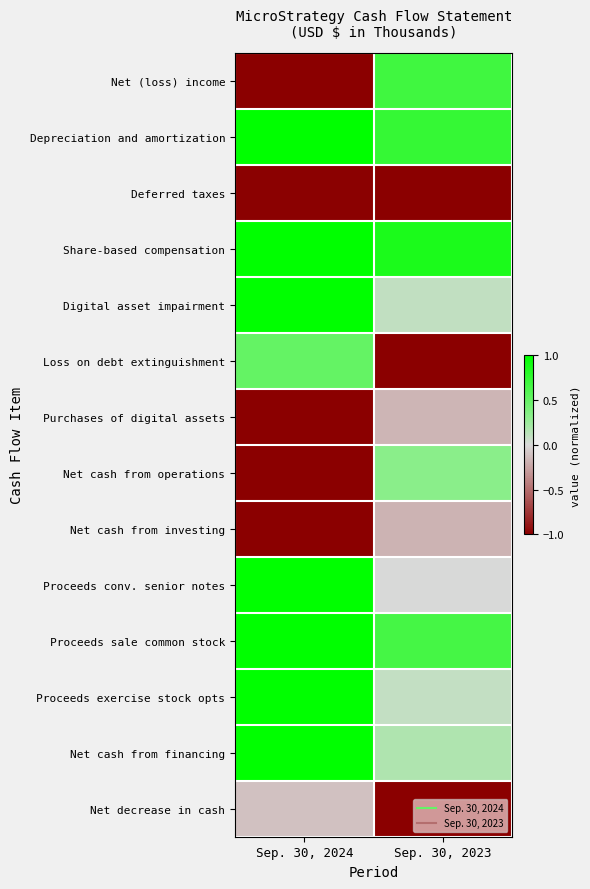

Reading right to left, what are all the values shown in this chart?

Net (loss) income: Sep. 30, 2023=0.7	Sep. 30, 2024=-1.0
Depreciation and amortization: Sep. 30, 2023=0.7	Sep. 30, 2024=1.0
Deferred taxes: Sep. 30, 2023=-1.0	Sep. 30, 2024=-1.0
Share-based compensation: Sep. 30, 2023=0.9	Sep. 30, 2024=1.0
Digital asset impairment: Sep. 30, 2023=0.1	Sep. 30, 2024=1.0
Loss on debt extinguishment: Sep. 30, 2023=-1.0	Sep. 30, 2024=0.5
Purchases of digital assets: Sep. 30, 2023=-0.2	Sep. 30, 2024=-1.0
Net cash from operations: Sep. 30, 2023=0.3	Sep. 30, 2024=-1.0
Net cash from investing: Sep. 30, 2023=-0.2	Sep. 30, 2024=-1.0
Proceeds conv. senior notes: Sep. 30, 2023=0.0	Sep. 30, 2024=1.0
Proceeds sale common stock: Sep. 30, 2023=0.7	Sep. 30, 2024=1.0
Proceeds exercise stock opts: Sep. 30, 2023=0.1	Sep. 30, 2024=1.0
Net cash from financing: Sep. 30, 2023=0.2	Sep. 30, 2024=1.0
Net decrease in cash: Sep. 30, 2023=-1.0	Sep. 30, 2024=-0.1